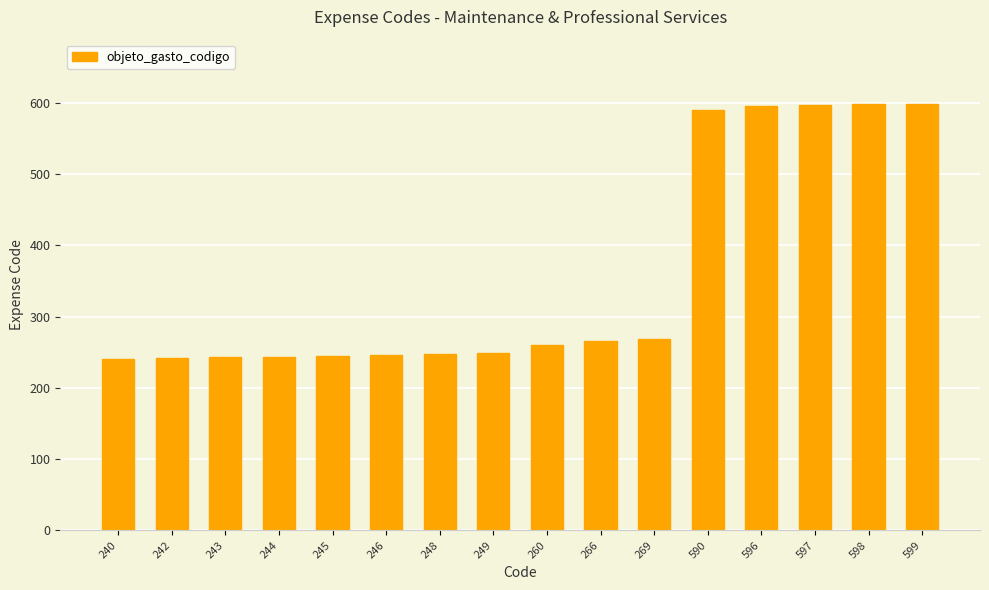

What is the ratio of the value at 266 to the value at 249?

1.1